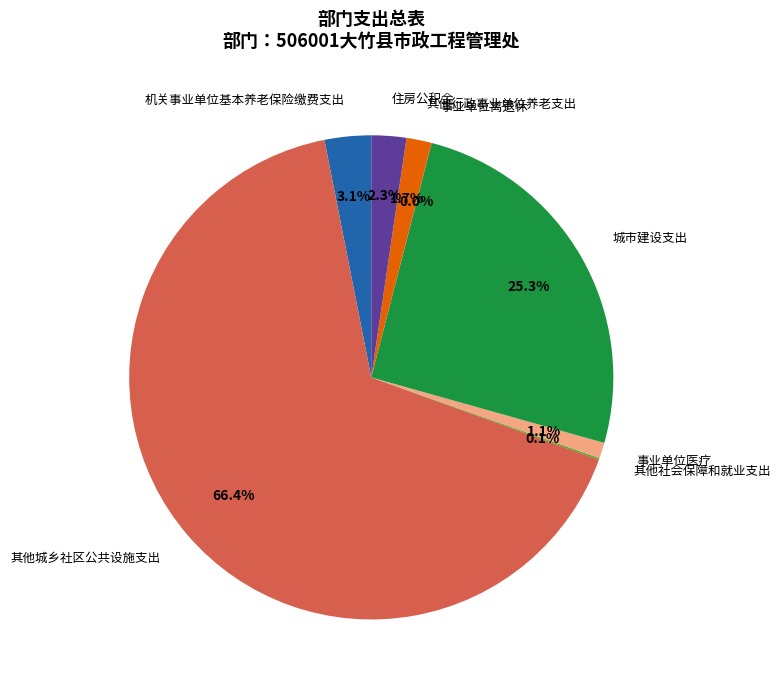

Does 其他城乡社区公共设施支出 represent more than half of the total?

Yes